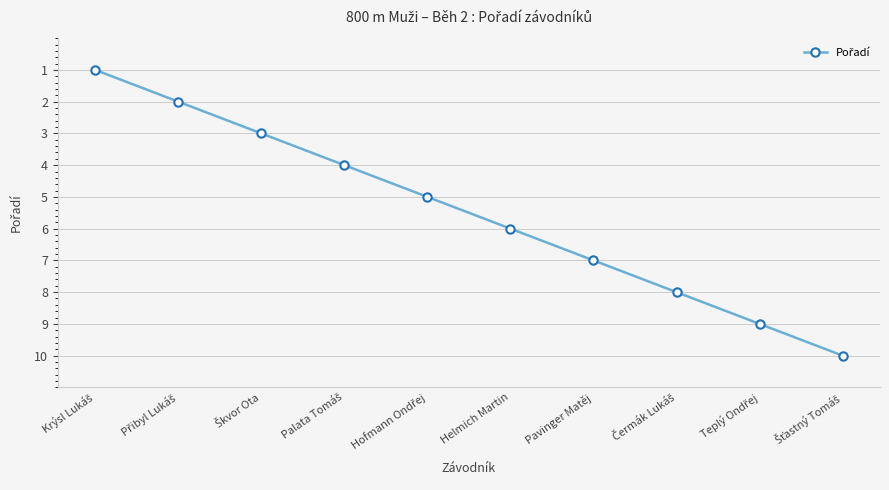

What is the sum of all values?

55